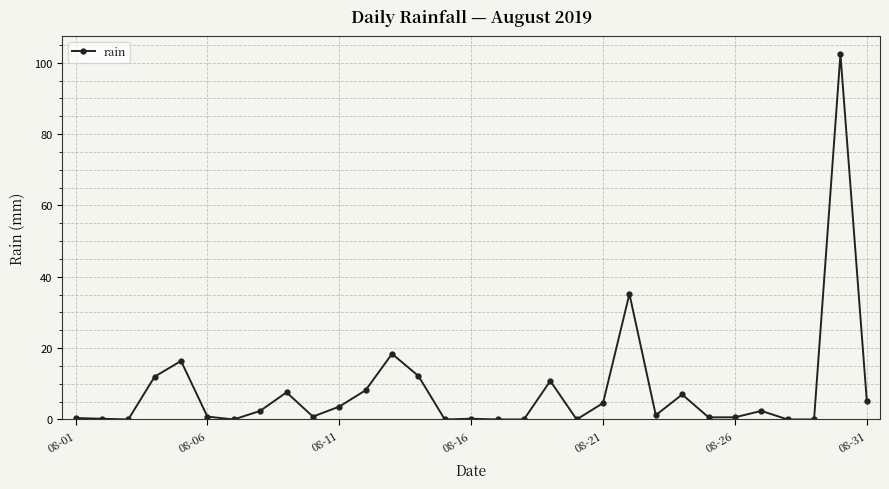

What is the difference between the maximum and minimum values?

102.4